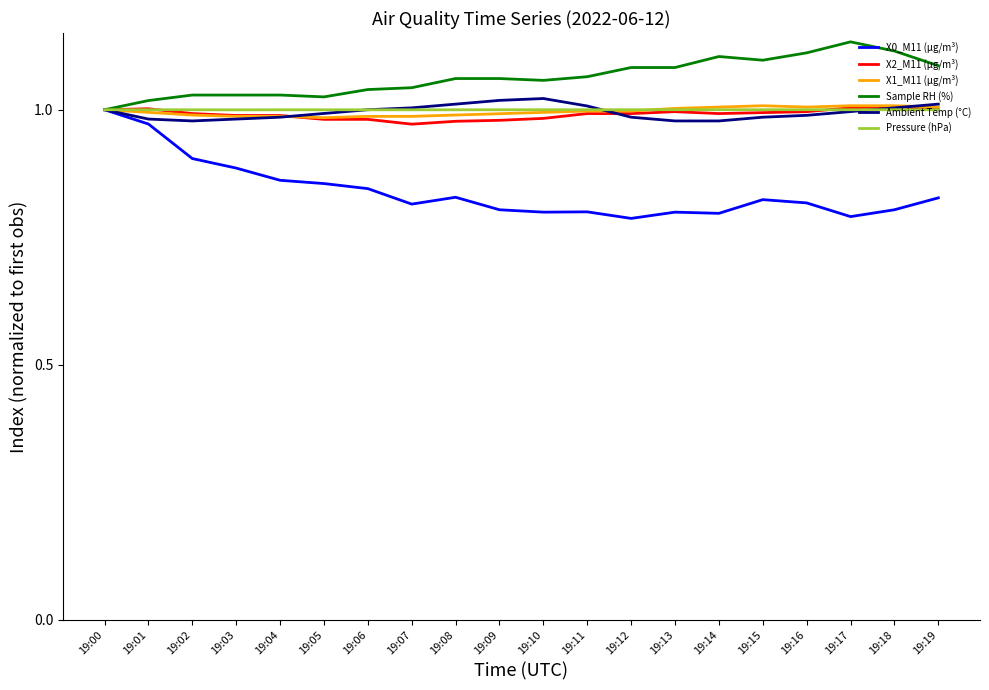

The value of X0_M11 (μg/m³) at 19:11 is 0.2. True or false?

False